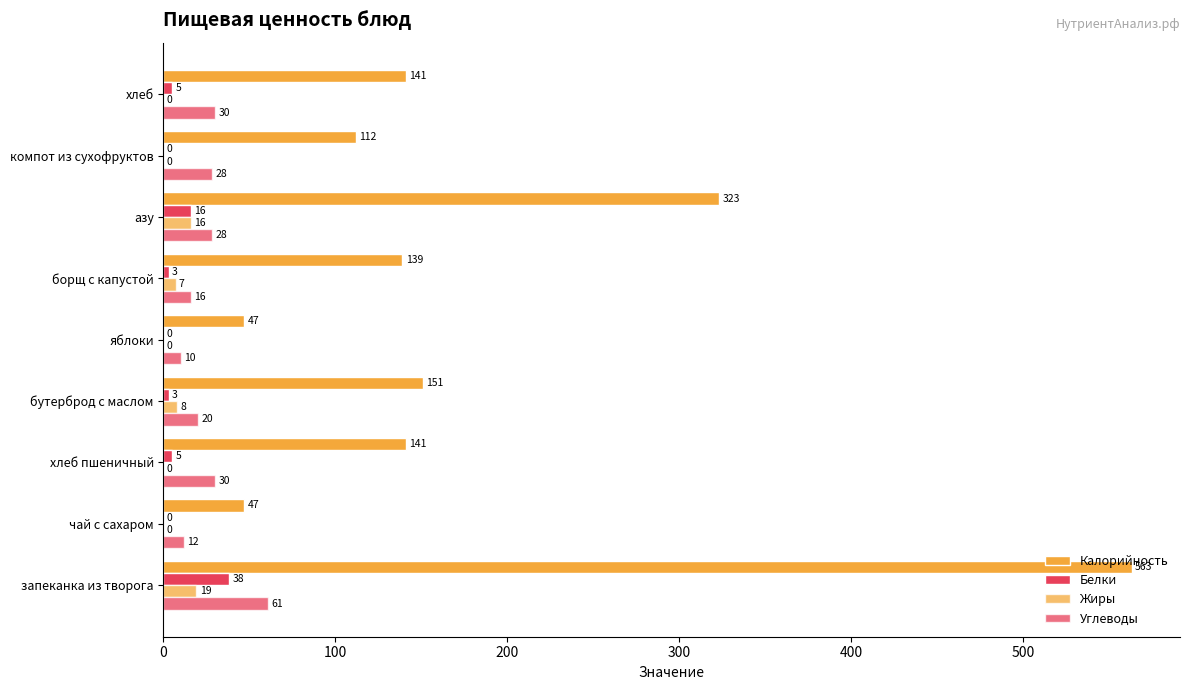

Count the number of data series in this chart.

4